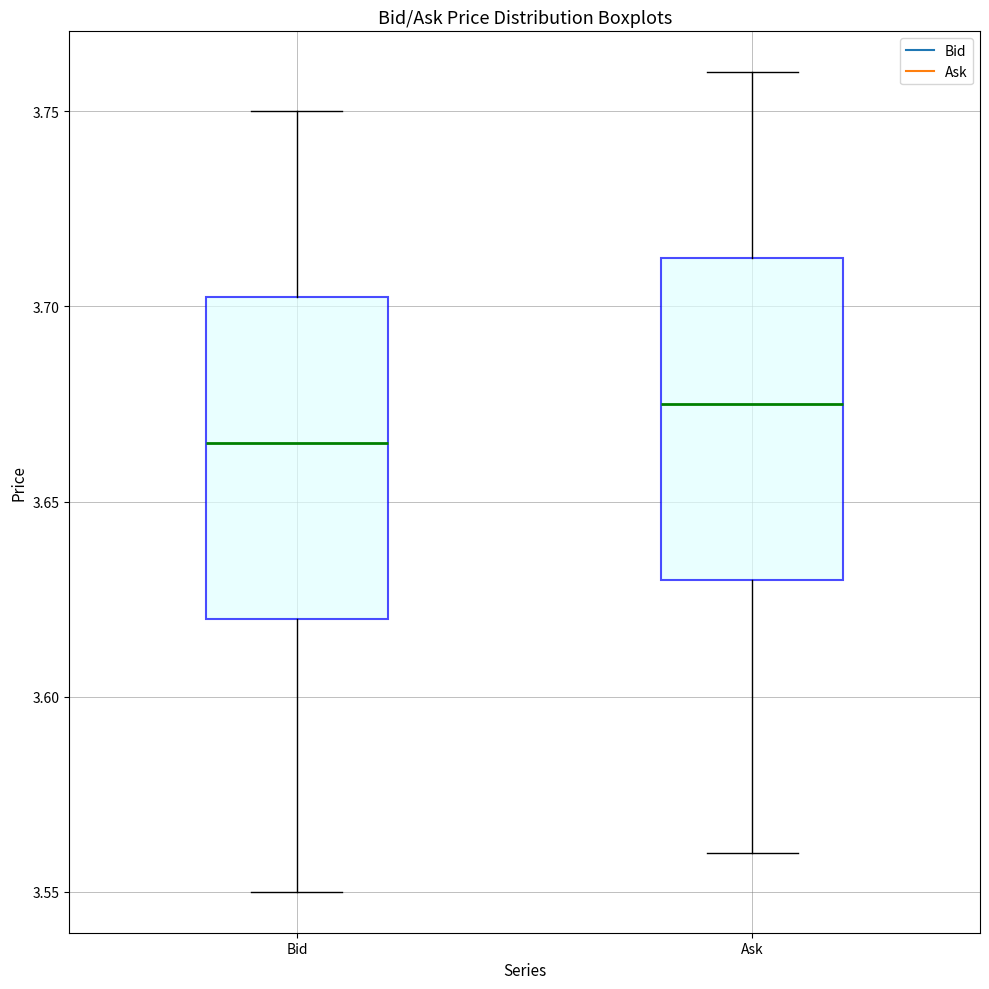

Reading left to right, transcribe this box plot: for each box, give where its median line is, the range the box spans, and where its two whiskers end, as read against the y-axis. The values are not printed on the chart, so give them approximately, as read against the axis.

Bid: median 3.665, box 3.620 to 3.705, whiskers 3.550 to 3.750
Ask: median 3.675, box 3.630 to 3.715, whiskers 3.560 to 3.760